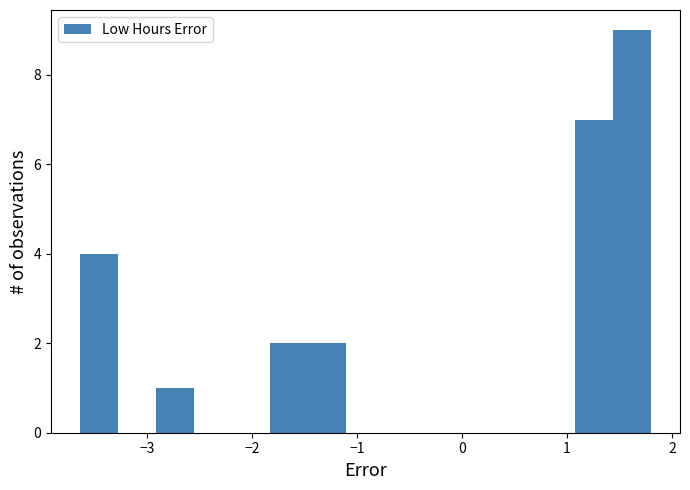

Read against the x-axis, roughly where is the centre of the tallest bar?

1.6